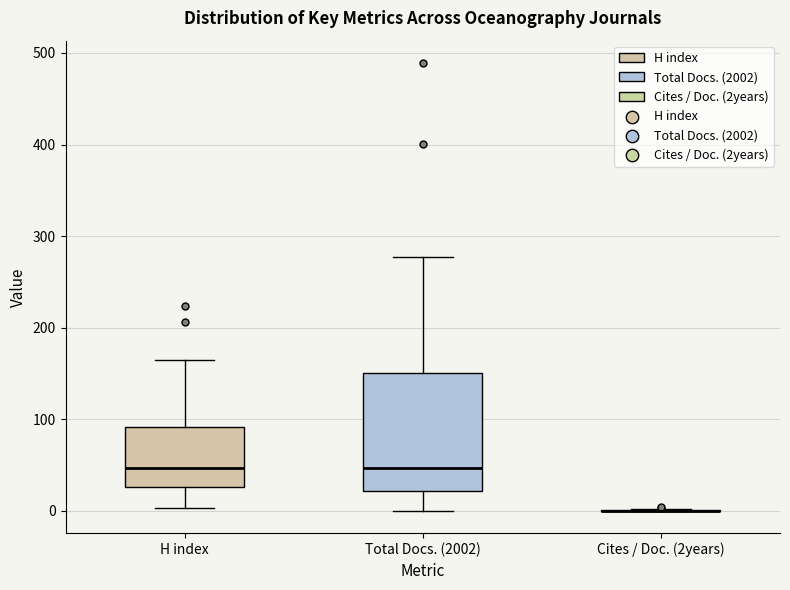

Reading left to right, read every box against the y-axis: the position of its median line, the range the box covers, and the ends of its whiskers. The values are not printed on the chart, so give them approximately, as read against the axis.

H index: median 50, box 30 to 90, whiskers 0 to 170
Total Docs. (2002): median 50, box 20 to 150, whiskers 0 to 280
Cites / Doc. (2years): box collapsed to a line at 0, whiskers 0 to 0